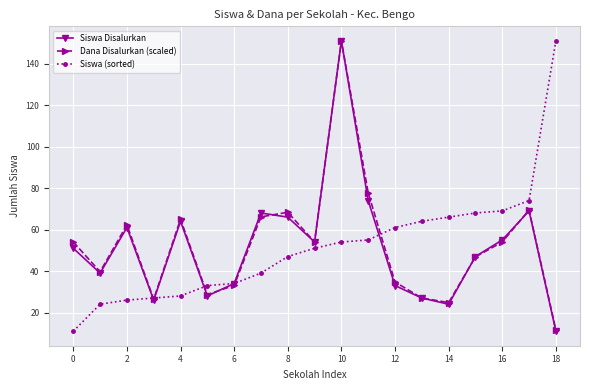

What is the maximum value shown in the chart?

151.0